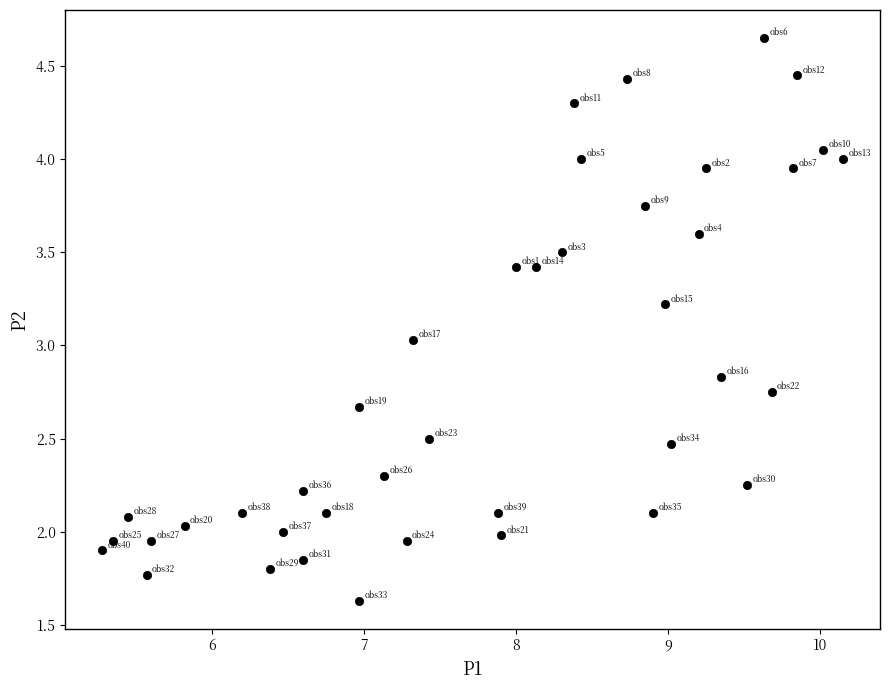

What is the range of Y values (max minus min)?

3.0